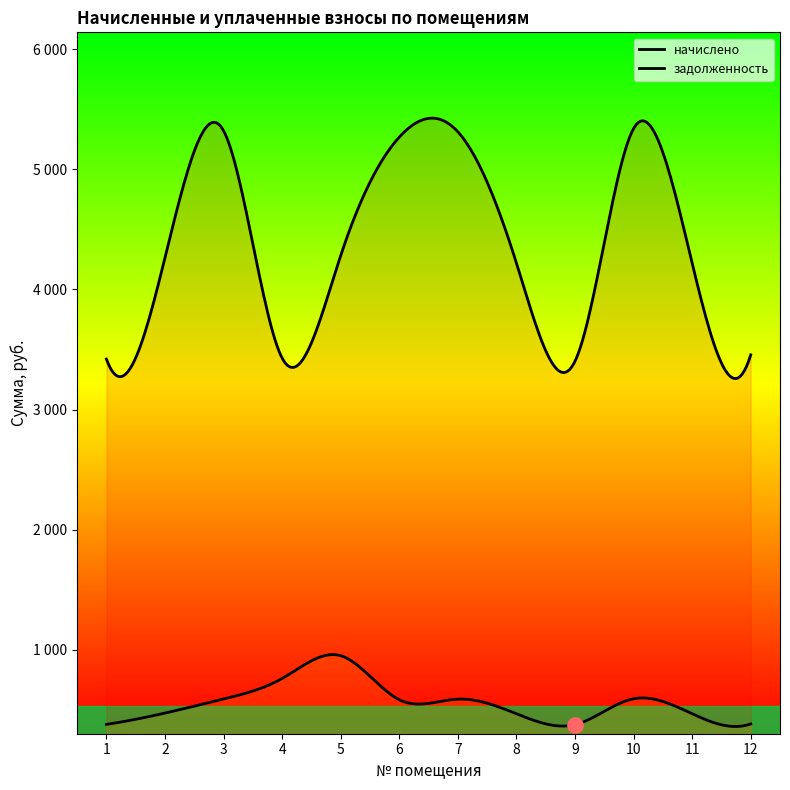

Is the value of начислено at 6 greater than the value of задолженность at 4?

Yes